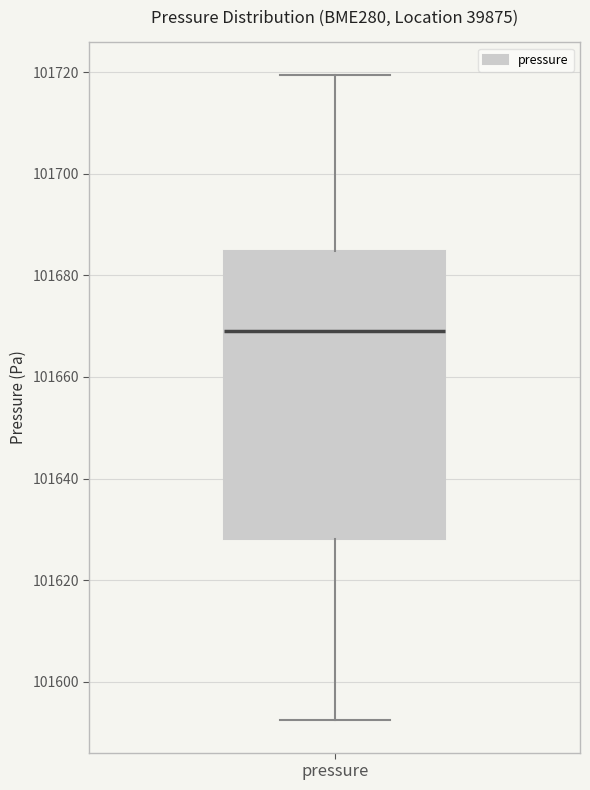

Where does the lower whisker of the box for pressure end on the y-axis? The values are not printed on the chart, so give them approximately, as read against the axis.

101592